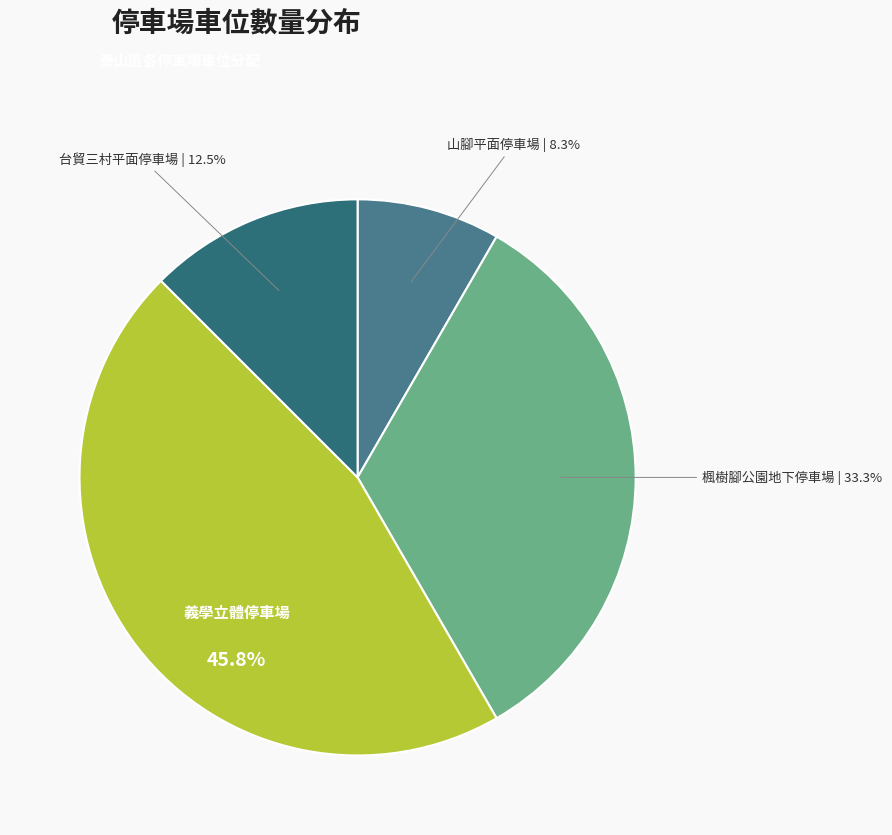

Do 楓樹腳公園地下停車場 and 山腳平面停車場 together represent more than half of the pie?

No